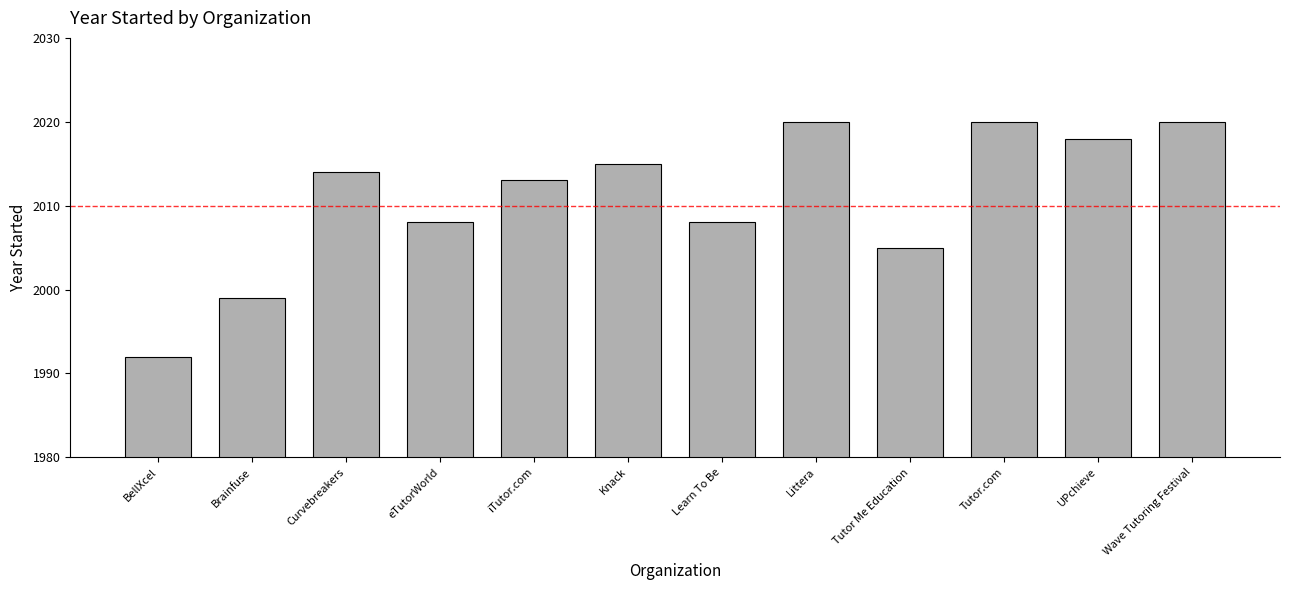

What is the change in value from Brainfuse to Tutor Me Education?

+6